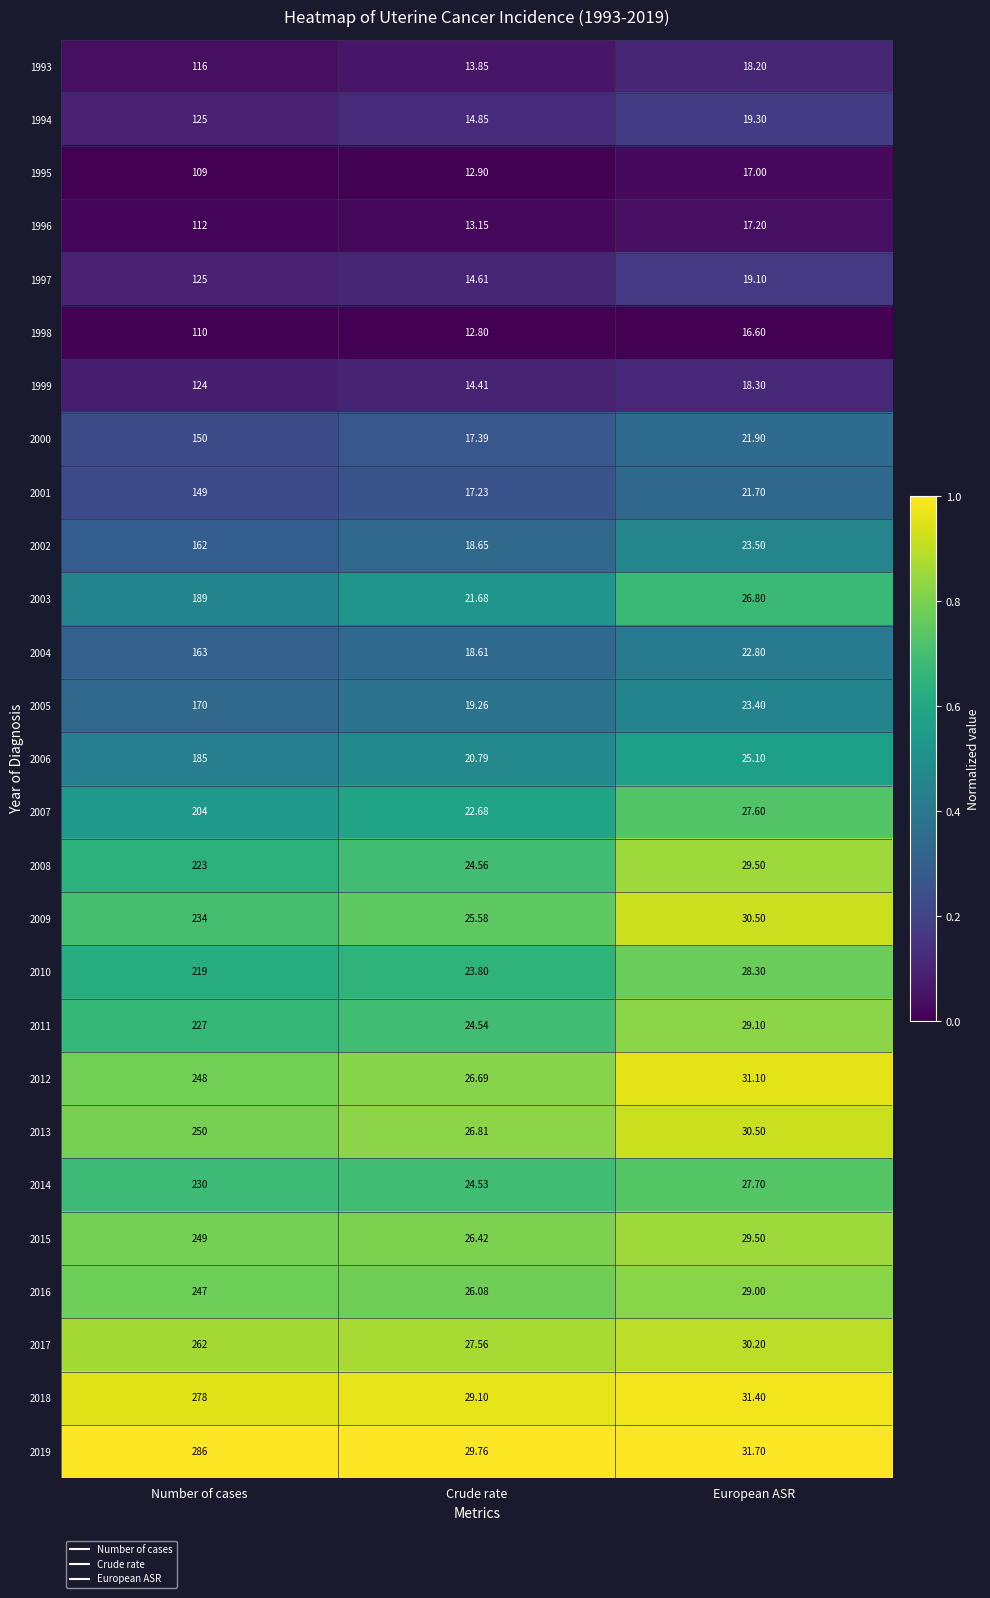

What is the total value across all series at European ASR?

677.0